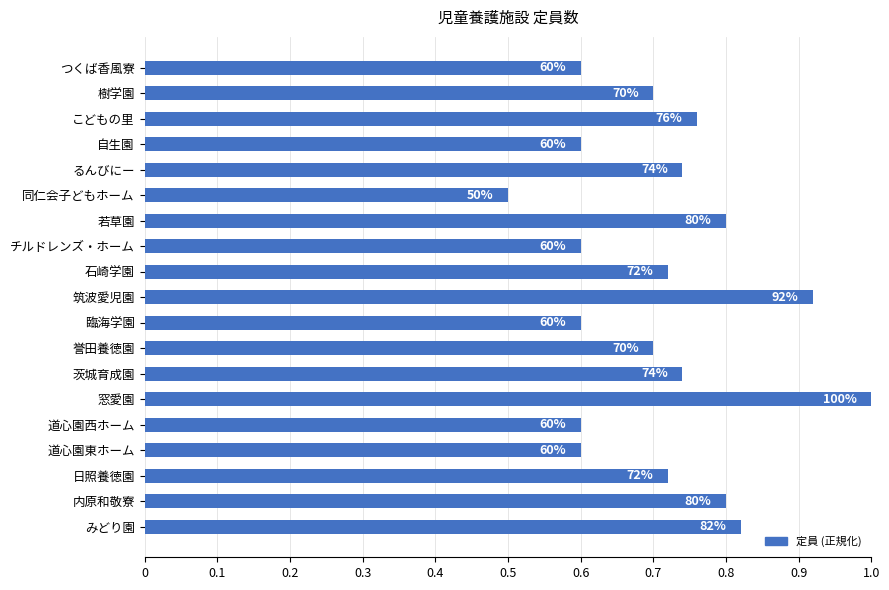

How many bars are there in total?

19